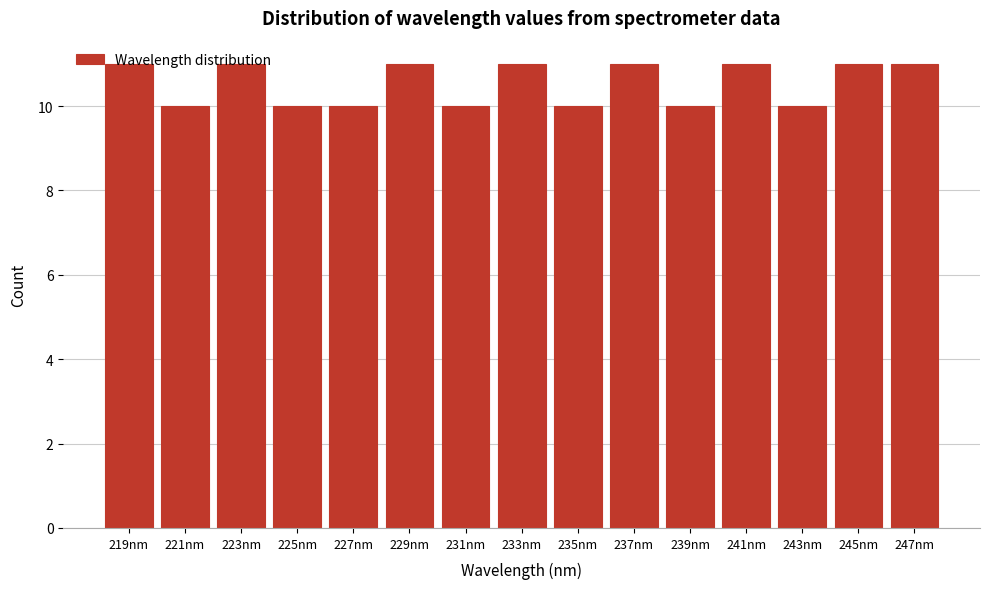

Approximately how many times larger is the value at 221nm compared to 233nm?

0.9